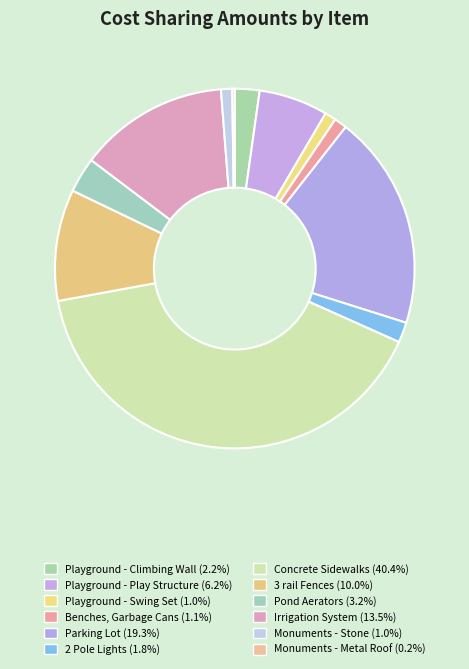

Rank the categories by value from lowest to highest.

Monuments - Metal Roof, Monuments - Stone, Playground - Swing Set, Benches, Garbage Cans, 2 Pole Lights, Playground - Climbing Wall, Pond Aerators, Playground - Play Structure, 3 rail Fences, Irrigation System, Parking Lot, Concrete Sidewalks